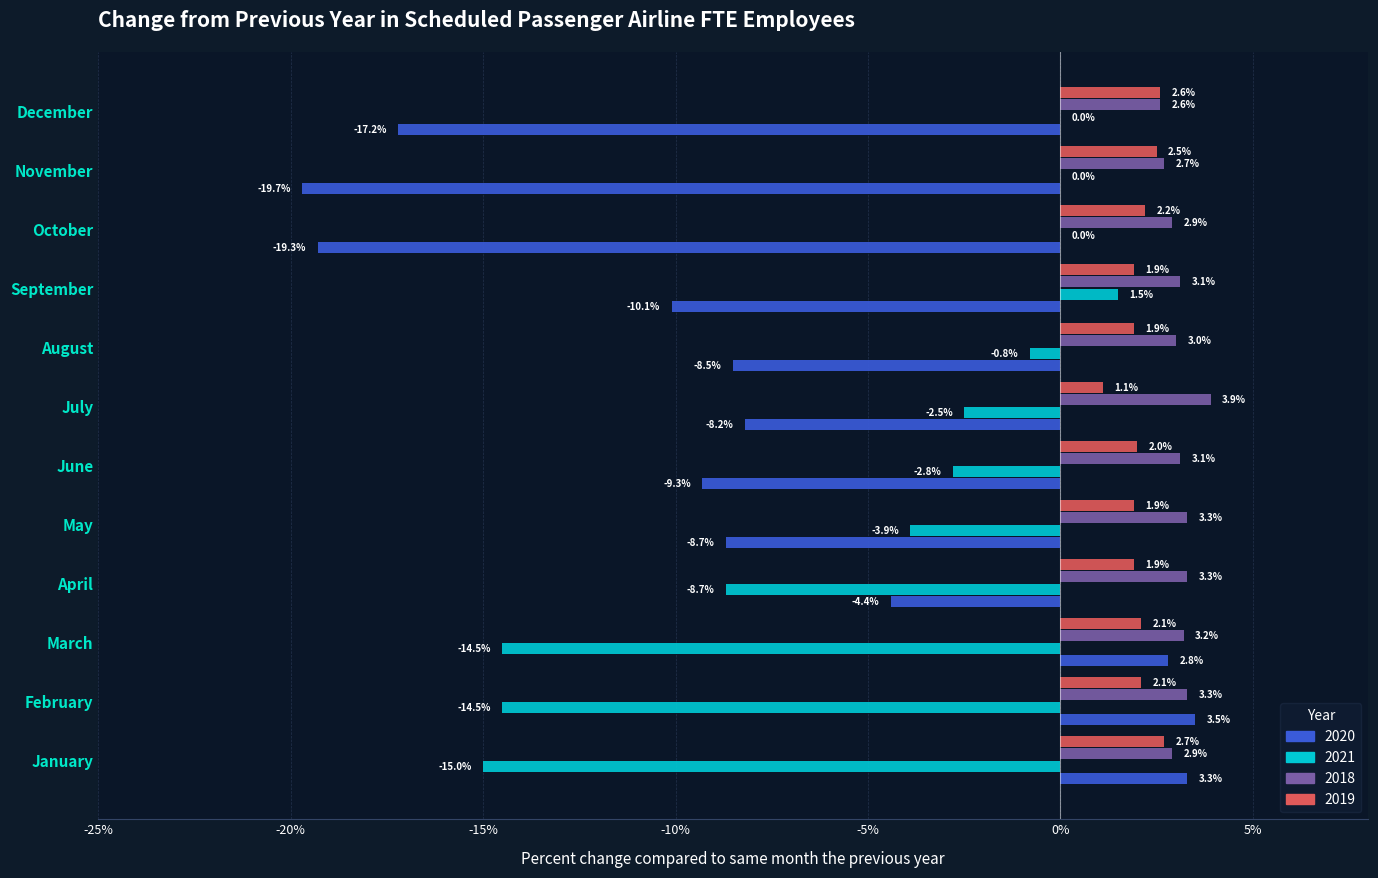

Where is 2019 nearest to the value 1?

July